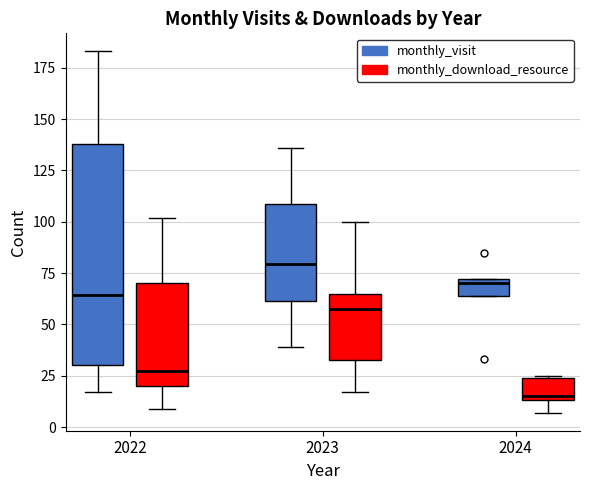

Which box has the lowest median line?

2024 (monthly_download_resource)